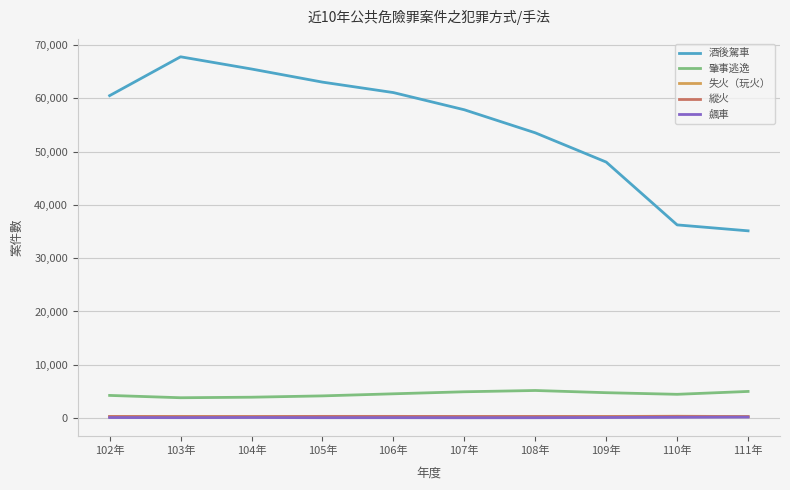

True or false: 肇事逃逸 and 失火（玩火） intersect in this chart.

False